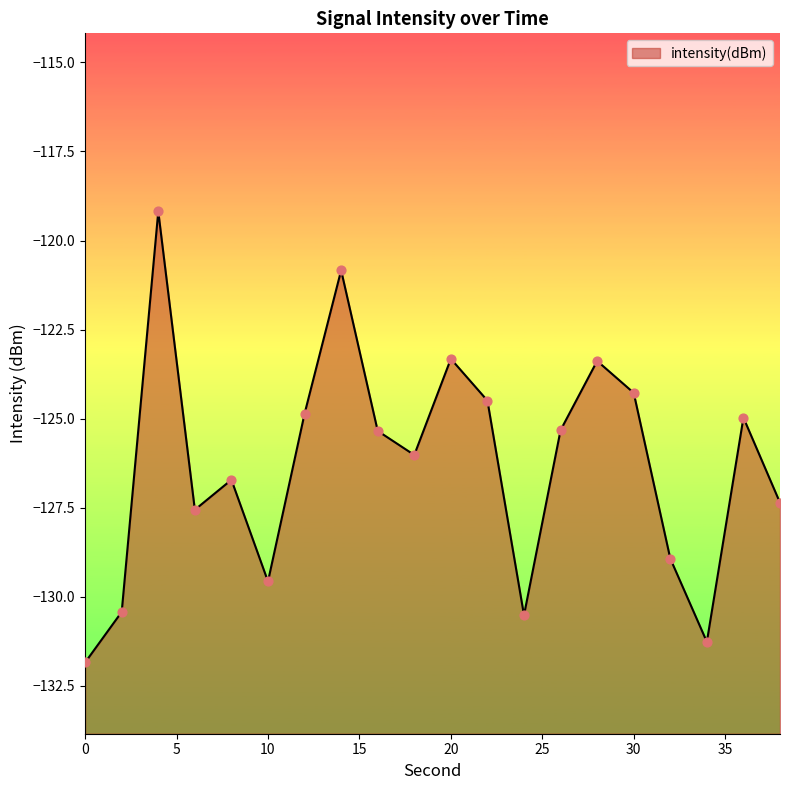

Which has a higher value, 38 or 2?

38